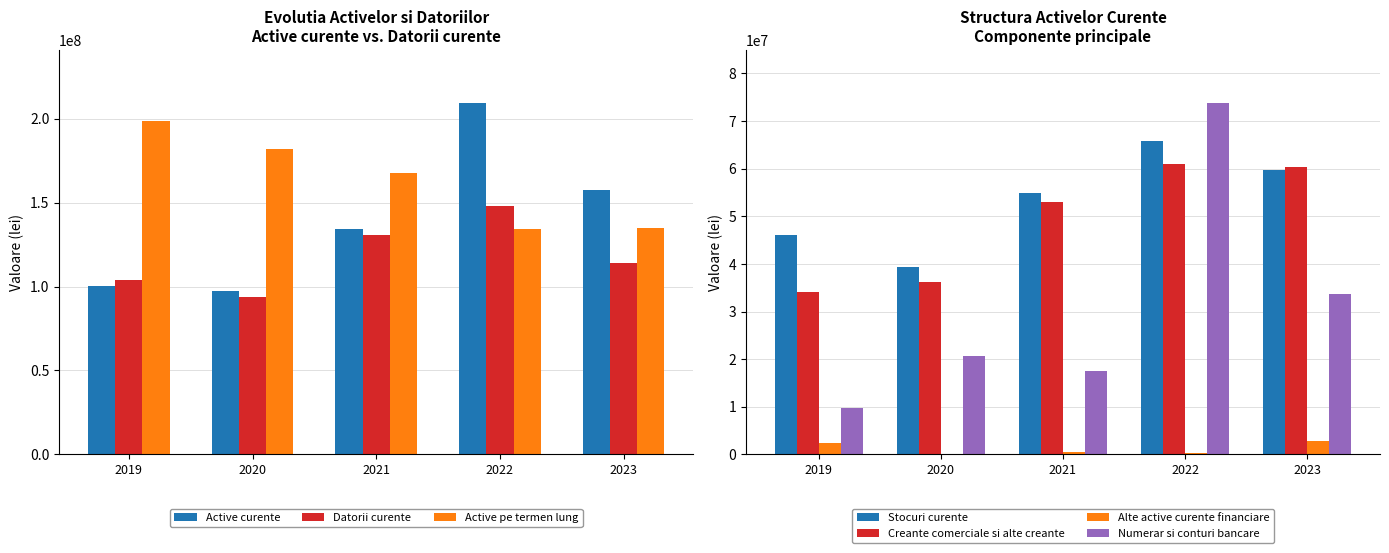

Which series has the largest total across all categories?

Active pe termen lung